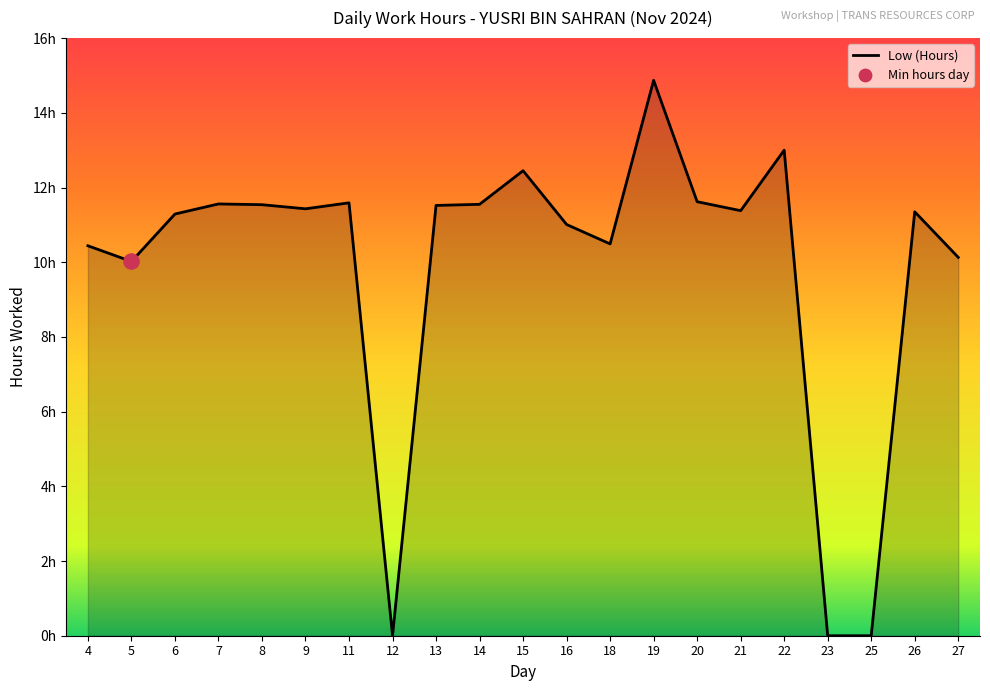

Approximately how many times larger is the value at 13 compared to 27?

1.1